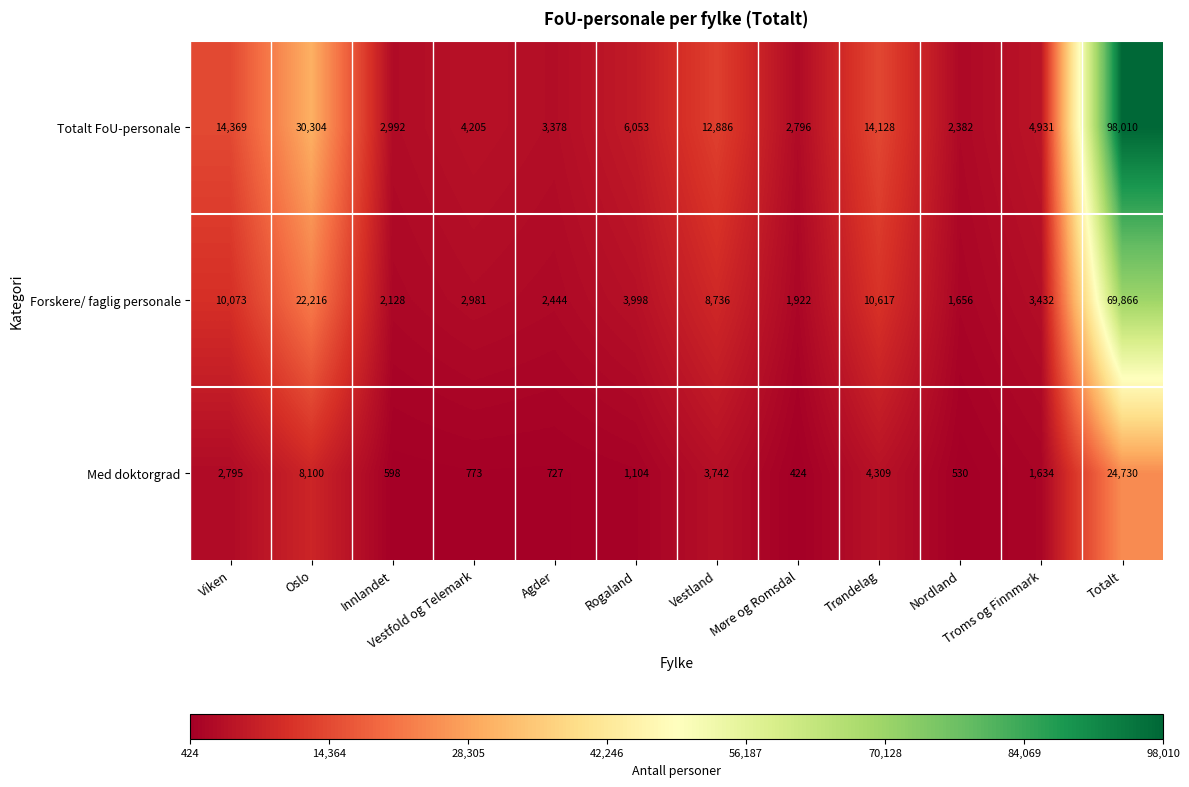

How many values in the Med doktorgrad series are below 1634?

6